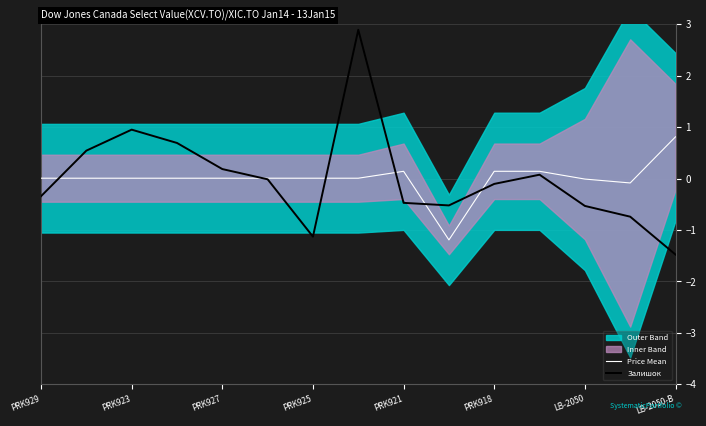

True or false: Залишок has more than 1 interior local peaks.

True